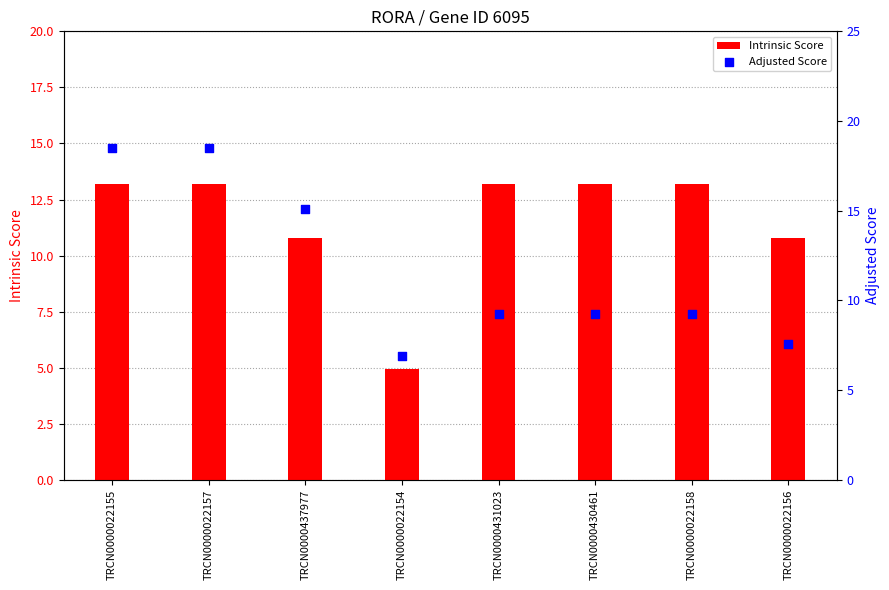

At how many categories does at least one series exceed 16?

2